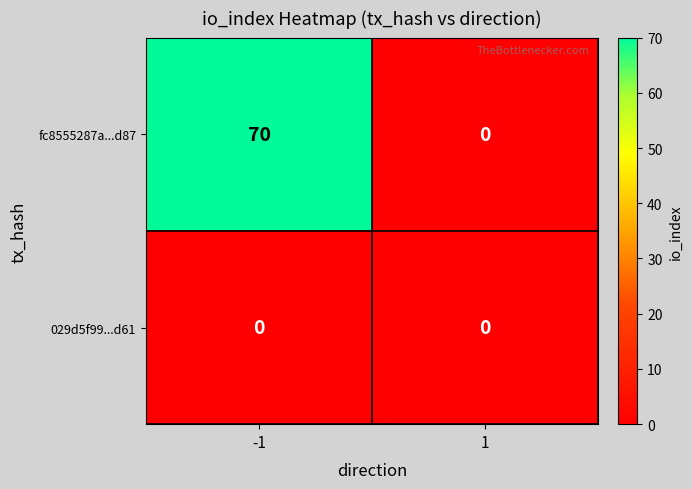

List the series in order of their peak value, highest first.

fc8555287a...d87, 029d5f99...d61